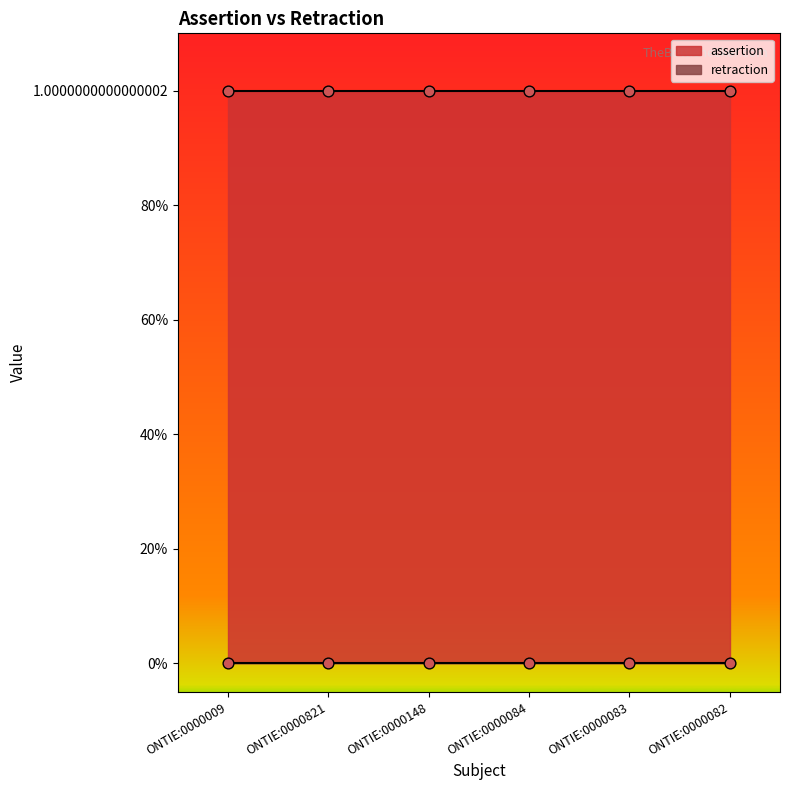

Is the value of retraction at ONTIE:0000083 greater than the value of assertion at ONTIE:0000084?

No